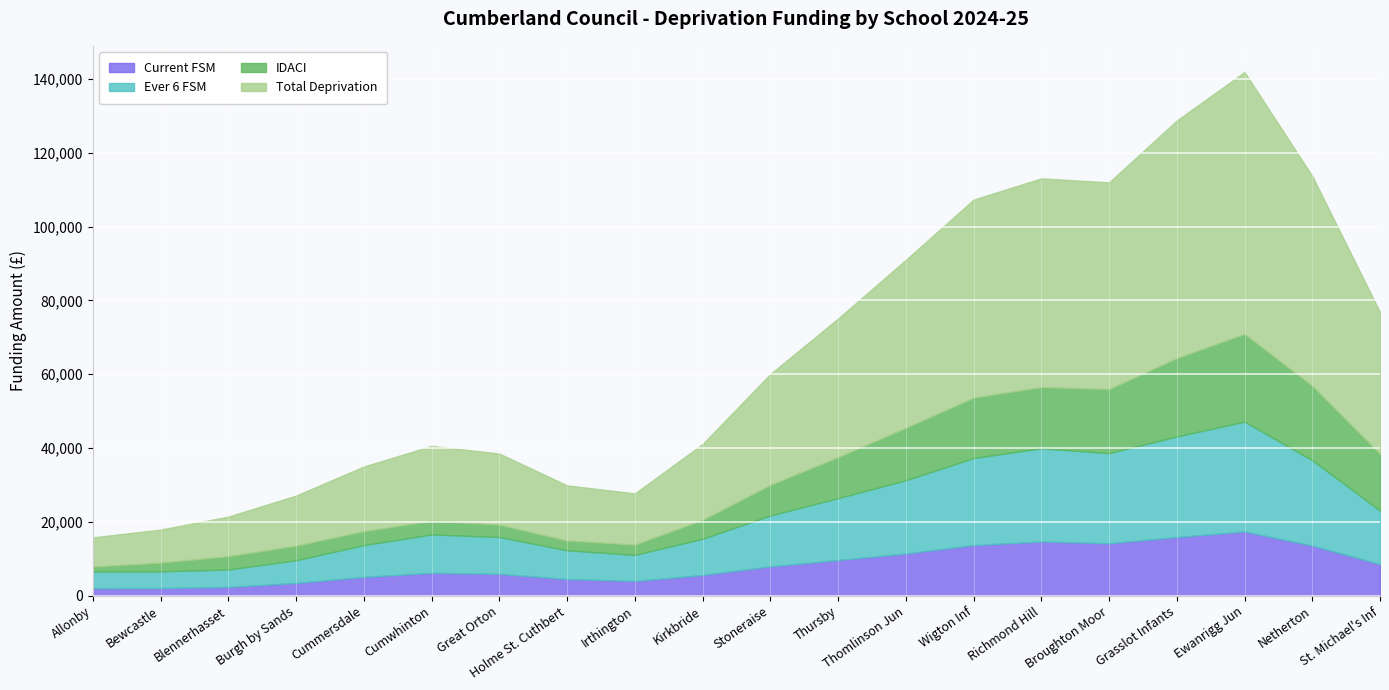

True or false: Current FSM has more than 0 points higher than both neighbors.

True